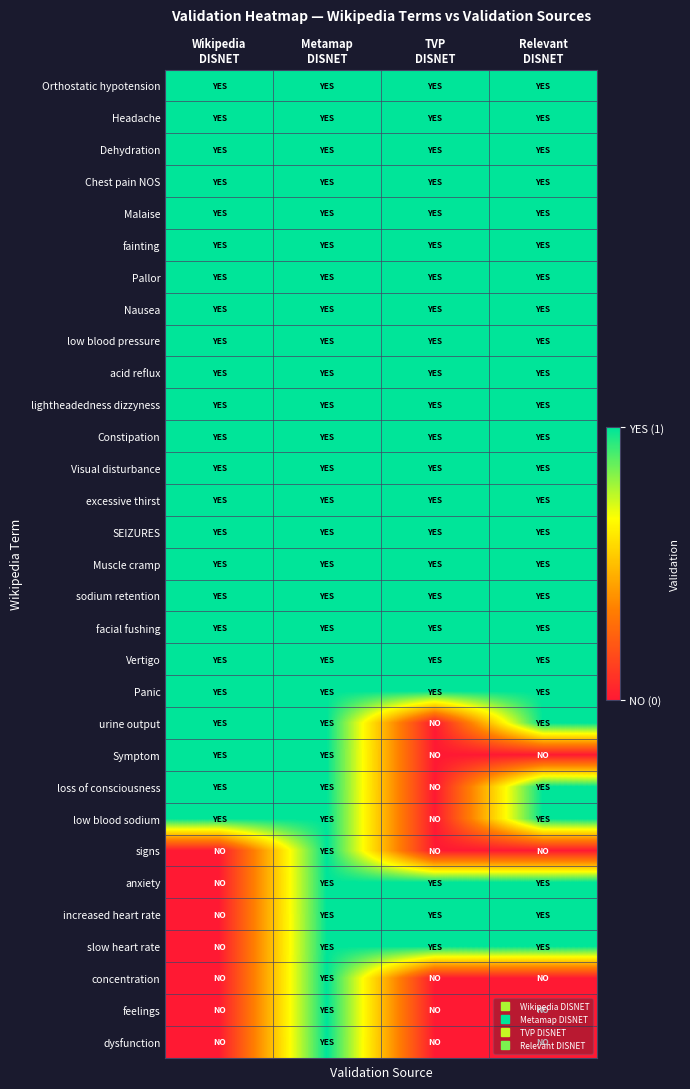

Reading right to left, extract all data points from this chart.

Orthostatic hypotension: Relevant
DISNET=1	TVP
DISNET=1	Metamap
DISNET=1	Wikipedia
DISNET=1
Headache: Relevant
DISNET=1	TVP
DISNET=1	Metamap
DISNET=1	Wikipedia
DISNET=1
Dehydration: Relevant
DISNET=1	TVP
DISNET=1	Metamap
DISNET=1	Wikipedia
DISNET=1
Chest pain NOS: Relevant
DISNET=1	TVP
DISNET=1	Metamap
DISNET=1	Wikipedia
DISNET=1
Malaise: Relevant
DISNET=1	TVP
DISNET=1	Metamap
DISNET=1	Wikipedia
DISNET=1
fainting: Relevant
DISNET=1	TVP
DISNET=1	Metamap
DISNET=1	Wikipedia
DISNET=1
Pallor: Relevant
DISNET=1	TVP
DISNET=1	Metamap
DISNET=1	Wikipedia
DISNET=1
Nausea: Relevant
DISNET=1	TVP
DISNET=1	Metamap
DISNET=1	Wikipedia
DISNET=1
low blood pressure: Relevant
DISNET=1	TVP
DISNET=1	Metamap
DISNET=1	Wikipedia
DISNET=1
acid reflux: Relevant
DISNET=1	TVP
DISNET=1	Metamap
DISNET=1	Wikipedia
DISNET=1
lightheadedness dizzyness: Relevant
DISNET=1	TVP
DISNET=1	Metamap
DISNET=1	Wikipedia
DISNET=1
Constipation: Relevant
DISNET=1	TVP
DISNET=1	Metamap
DISNET=1	Wikipedia
DISNET=1
Visual disturbance: Relevant
DISNET=1	TVP
DISNET=1	Metamap
DISNET=1	Wikipedia
DISNET=1
excessive thirst: Relevant
DISNET=1	TVP
DISNET=1	Metamap
DISNET=1	Wikipedia
DISNET=1
SEIZURES: Relevant
DISNET=1	TVP
DISNET=1	Metamap
DISNET=1	Wikipedia
DISNET=1
Muscle cramp: Relevant
DISNET=1	TVP
DISNET=1	Metamap
DISNET=1	Wikipedia
DISNET=1
sodium retention: Relevant
DISNET=1	TVP
DISNET=1	Metamap
DISNET=1	Wikipedia
DISNET=1
facial fushing: Relevant
DISNET=1	TVP
DISNET=1	Metamap
DISNET=1	Wikipedia
DISNET=1
Vertigo: Relevant
DISNET=1	TVP
DISNET=1	Metamap
DISNET=1	Wikipedia
DISNET=1
Panic: Relevant
DISNET=1	TVP
DISNET=1	Metamap
DISNET=1	Wikipedia
DISNET=1
urine output: Relevant
DISNET=1	TVP
DISNET=0	Metamap
DISNET=1	Wikipedia
DISNET=1
Symptom: Relevant
DISNET=0	TVP
DISNET=0	Metamap
DISNET=1	Wikipedia
DISNET=1
loss of consciousness: Relevant
DISNET=1	TVP
DISNET=0	Metamap
DISNET=1	Wikipedia
DISNET=1
low blood sodium: Relevant
DISNET=1	TVP
DISNET=0	Metamap
DISNET=1	Wikipedia
DISNET=1
signs: Relevant
DISNET=0	TVP
DISNET=0	Metamap
DISNET=1	Wikipedia
DISNET=0
anxiety: Relevant
DISNET=1	TVP
DISNET=1	Metamap
DISNET=1	Wikipedia
DISNET=0
increased heart rate: Relevant
DISNET=1	TVP
DISNET=1	Metamap
DISNET=1	Wikipedia
DISNET=0
slow heart rate: Relevant
DISNET=1	TVP
DISNET=1	Metamap
DISNET=1	Wikipedia
DISNET=0
concentration: Relevant
DISNET=0	TVP
DISNET=0	Metamap
DISNET=1	Wikipedia
DISNET=0
feelings: Relevant
DISNET=0	TVP
DISNET=0	Metamap
DISNET=1	Wikipedia
DISNET=0
dysfunction: Relevant
DISNET=0	TVP
DISNET=0	Metamap
DISNET=1	Wikipedia
DISNET=0